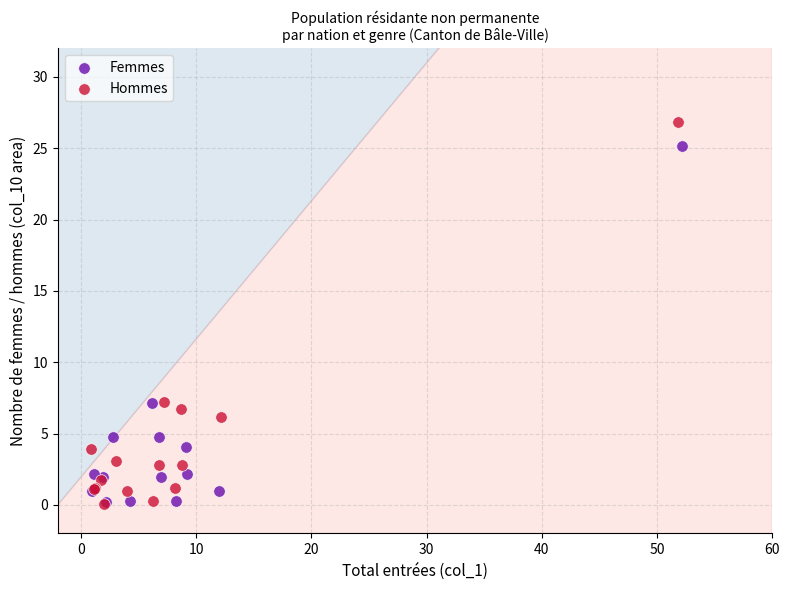

What are all the series names shown in the legend?

Femmes, Hommes